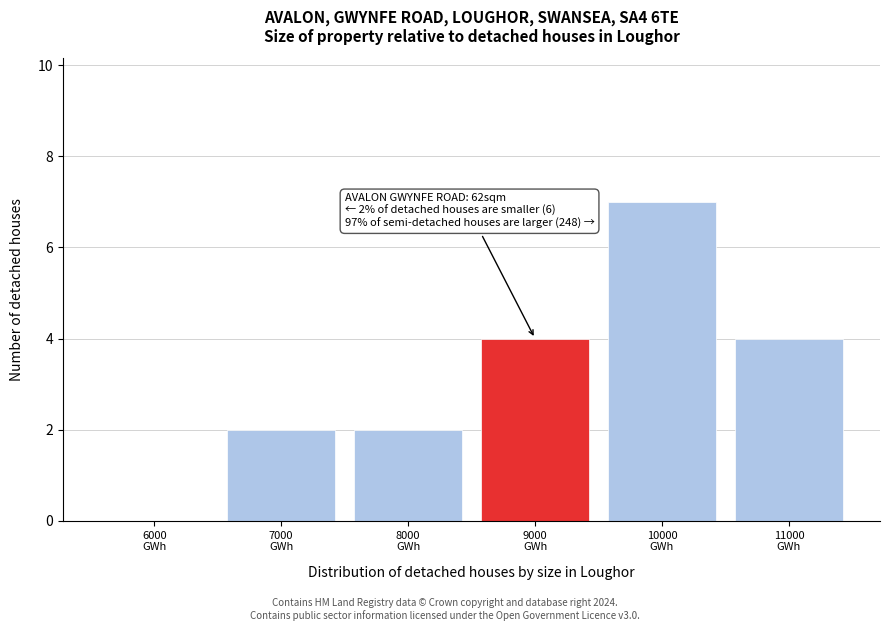

What is the sum of all values?

19